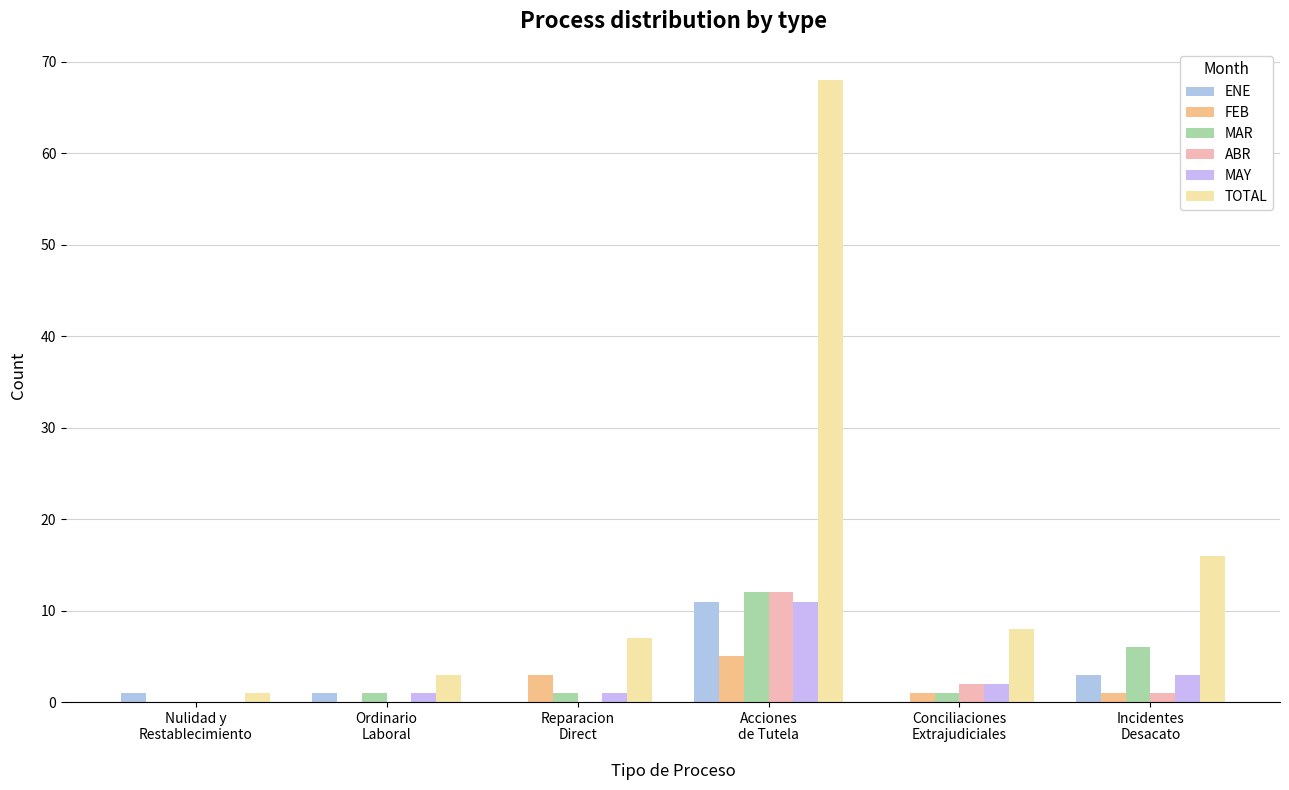

What is the difference between the highest and lowest values at Nulidad y
Restablecimiento?

1